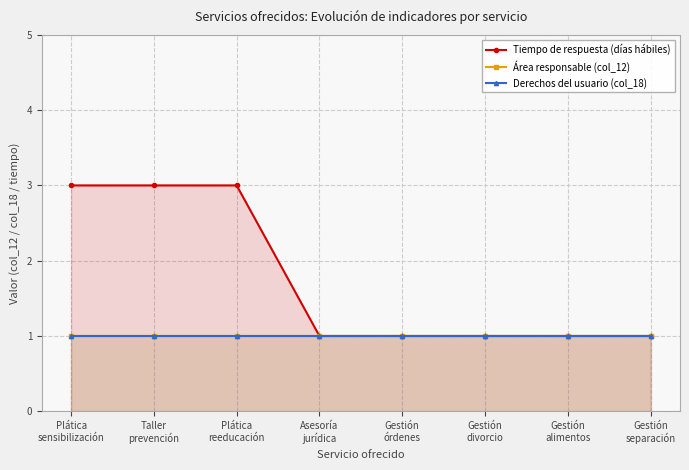

True or false: Tiempo de respuesta (días hábiles) has more than 2 points higher than both neighbors.

False